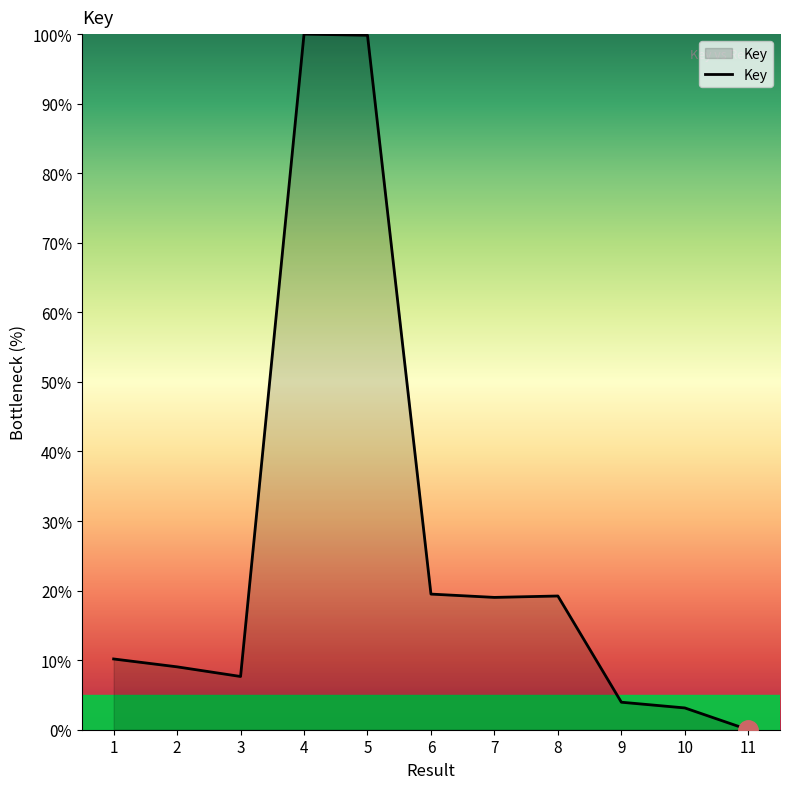

What is the difference between the maximum and minimum values?

100.0